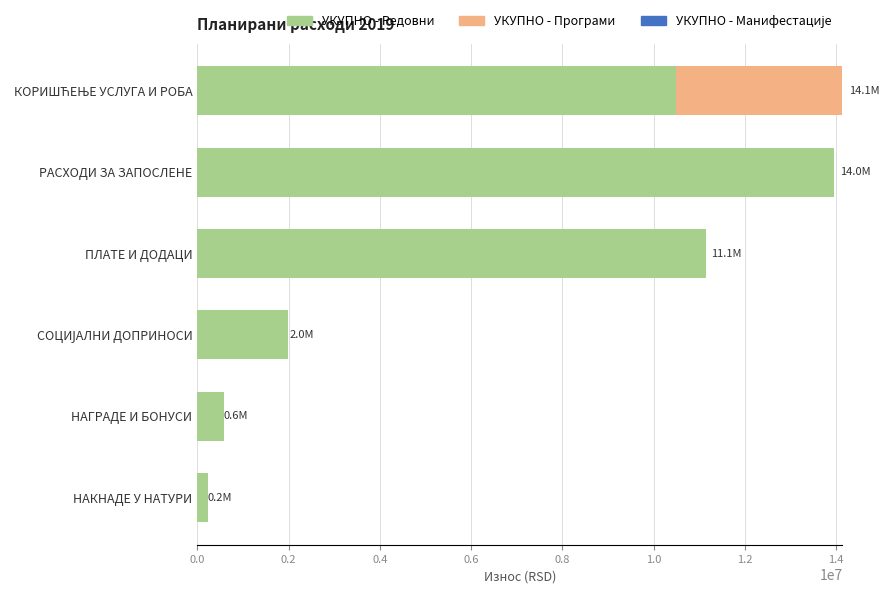

True or false: УКУПНО - Редовни has a value of 13953078 at РАСХОДИ ЗА ЗАПОСЛЕНЕ.

True